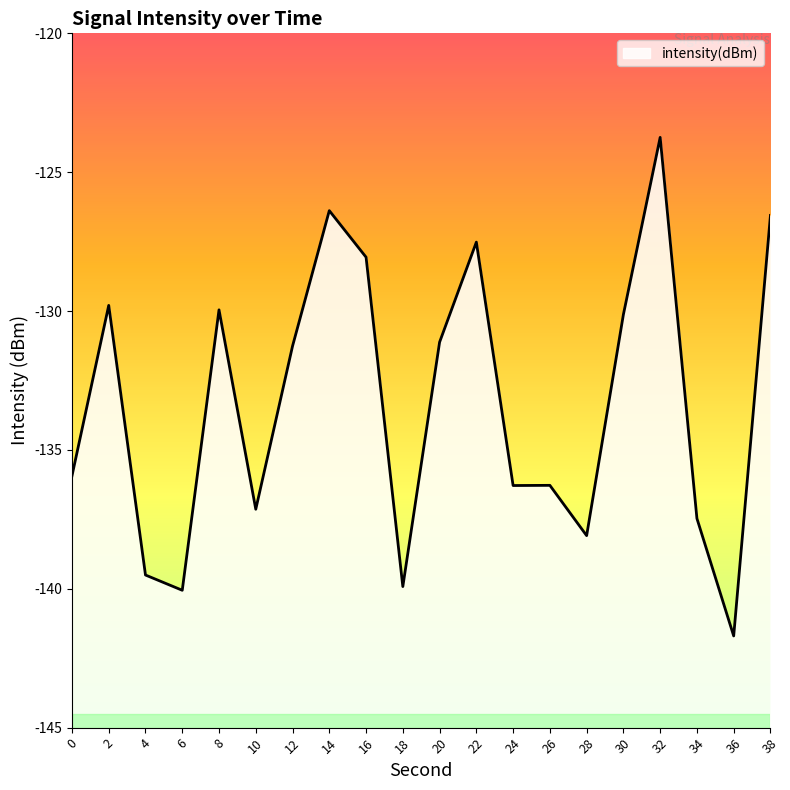

At which category does the data reach its first local valley?

6